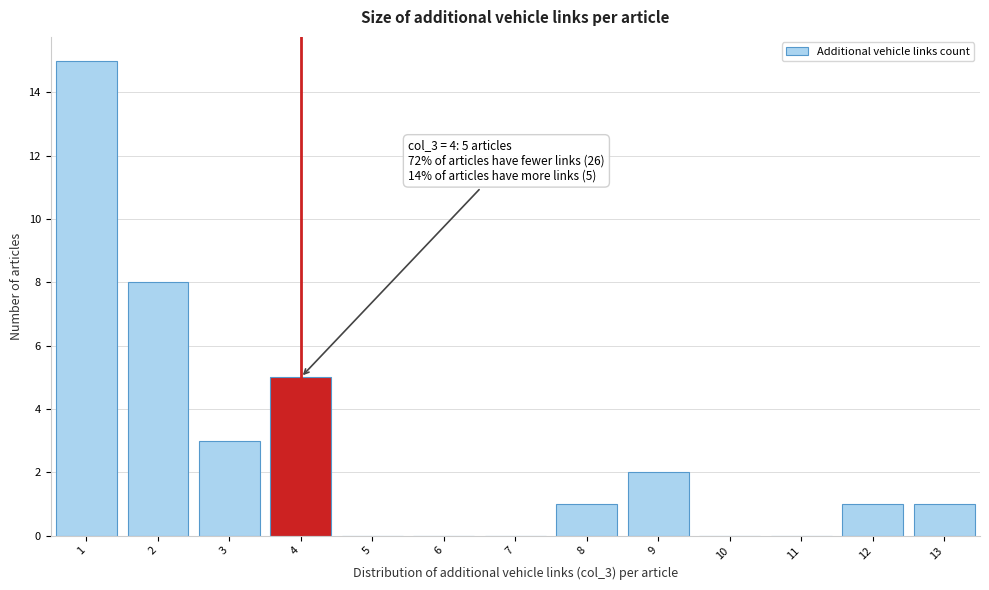

Which range on the x-axis has the tallest bar?

0.5 to 1.5